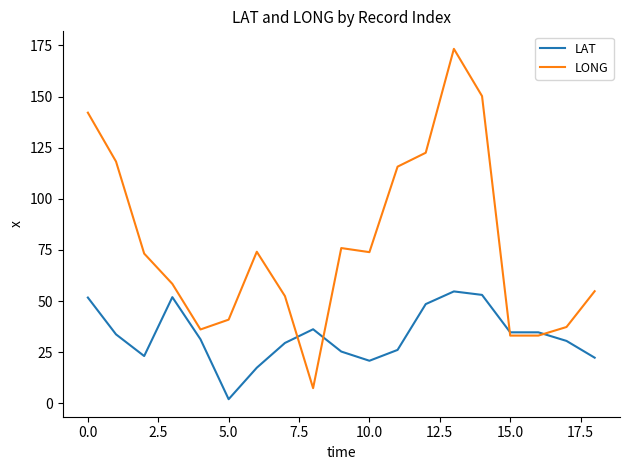

Rank the series by their maximum value, from lowest to highest.

LAT, LONG